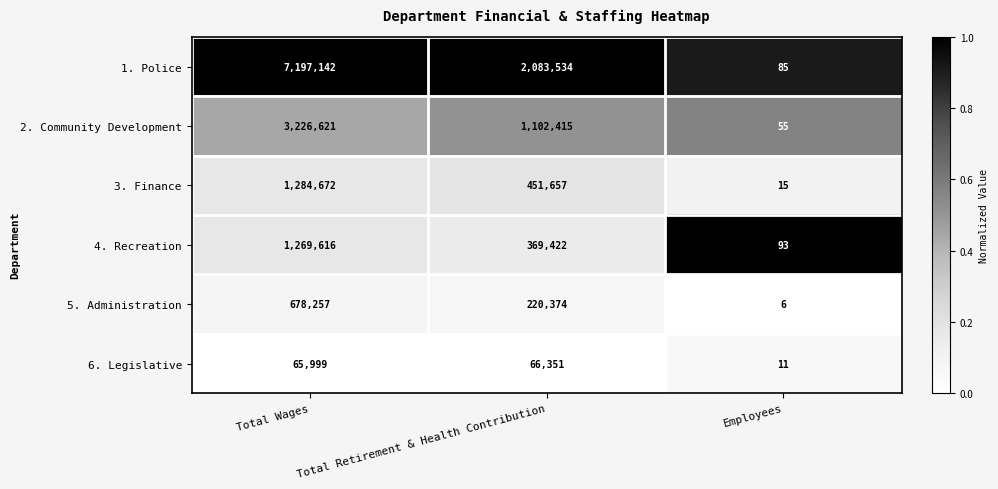

What is the smallest value displayed?

6